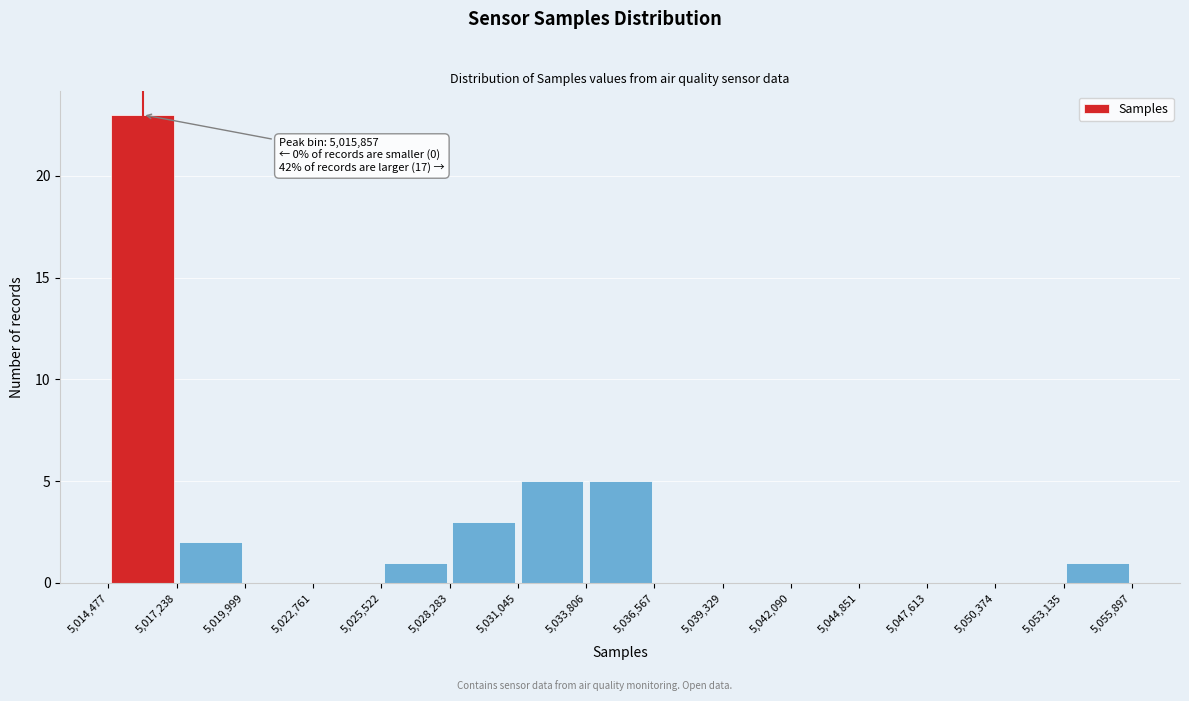

Over which range of the x-axis is the bar tallest?

5,014,477 to 5,017,238